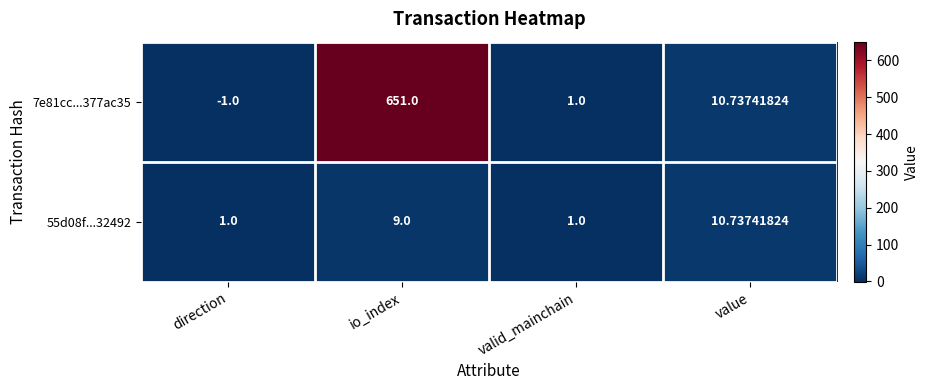

Is the value of 55d08f...32492 at io_index greater than the value of 7e81cc...377ac35 at value?

No